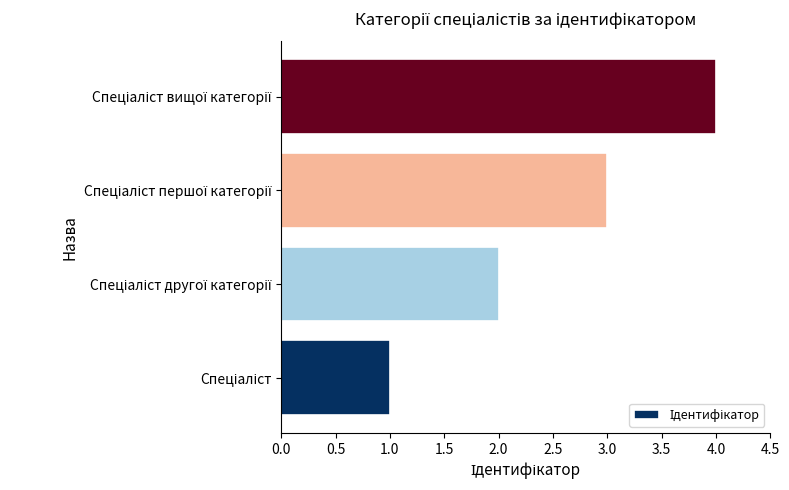

What is the difference between the maximum and minimum values?

3